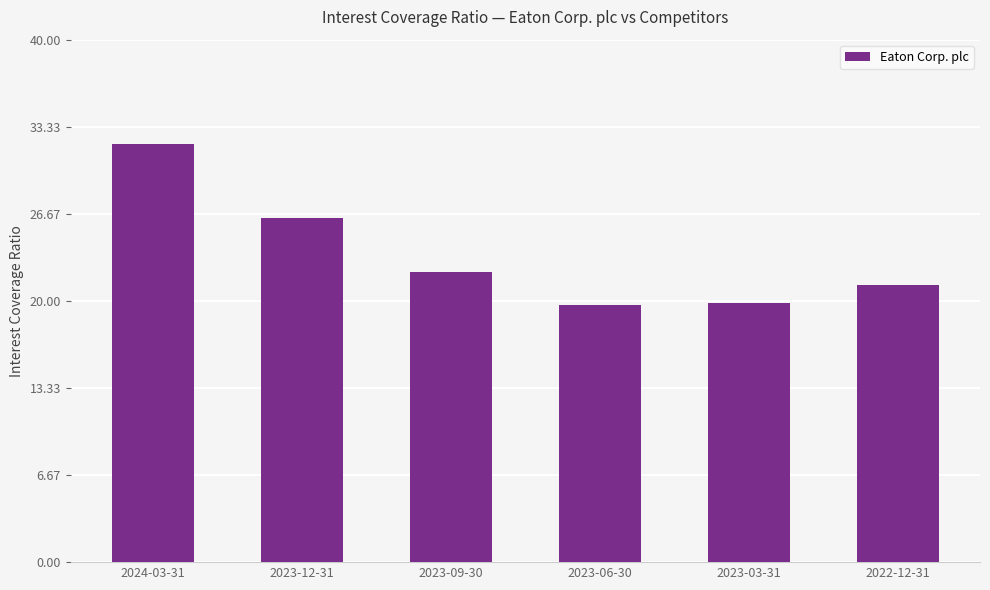

True or false: the data shows 47.3 at 2023-12-31.

False